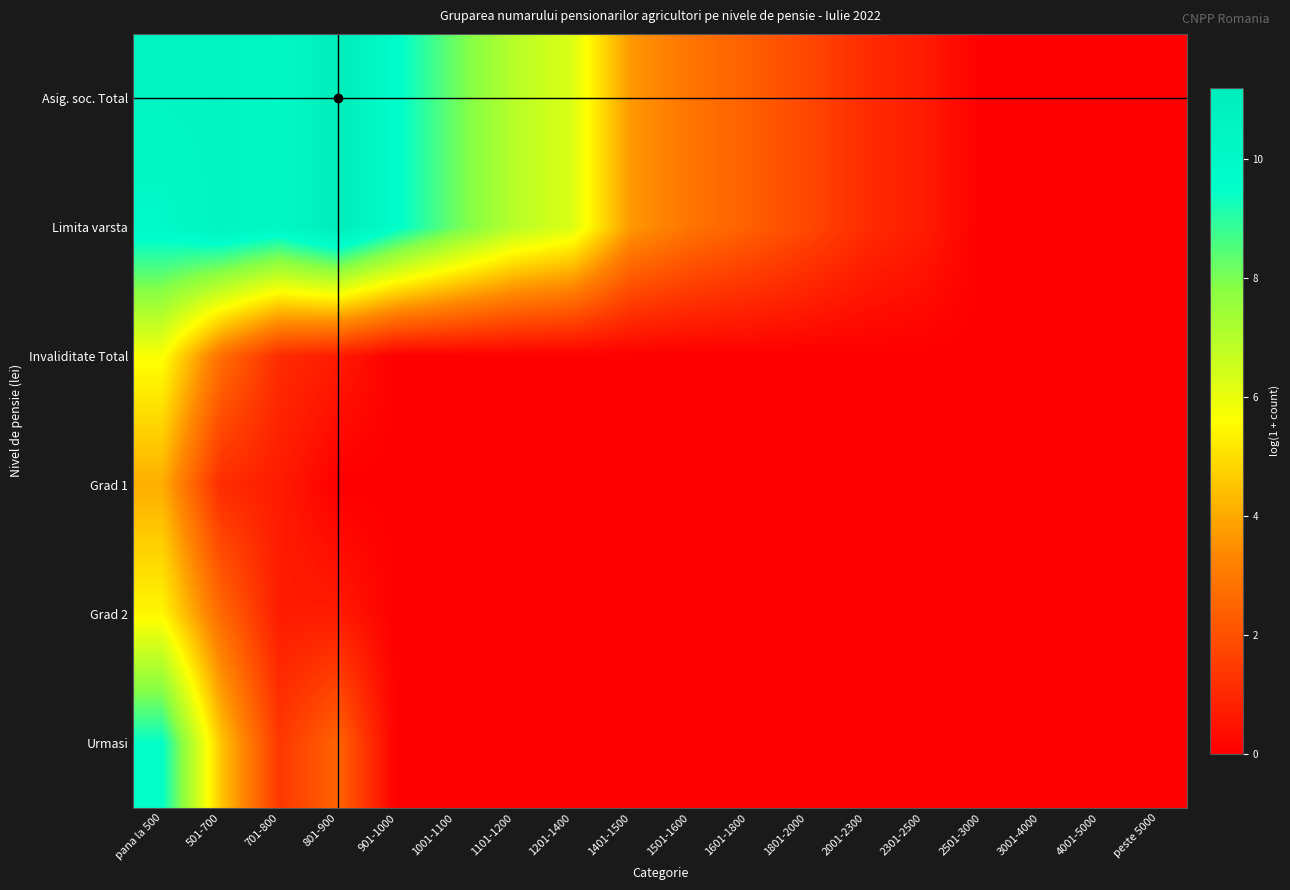

Reading left to right, extract all data points from this chart.

Asig. soc. Total: pana la 500=10.4	501-700=10.5	701-800=10.2	801-900=11.2	901-1000=9.6	1001-1100=8.2	1101-1200=6.9	1201-1400=6.2	1401-1500=3.7	1501-1600=2.9	1601-1800=2.4	1801-2000=1.8	2001-2300=1.1	2301-2500=0.7	2501-3000=0.0	3001-4000=0.0	4001-5000=0.0	peste 5000=0.0
Limita varsta: pana la 500=9.9	501-700=10.5	701-800=10.2	801-900=11.2	901-1000=9.6	1001-1100=8.2	1101-1200=6.9	1201-1400=6.2	1401-1500=3.7	1501-1600=2.9	1601-1800=2.4	1801-2000=1.8	2001-2300=1.1	2301-2500=0.7	2501-3000=0.0	3001-4000=0.0	4001-5000=0.0	peste 5000=0.0
Invaliditate Total: pana la 500=5.7	501-700=2.8	701-800=1.1	801-900=0.7	901-1000=0.0	1001-1100=0.0	1101-1200=0.0	1201-1400=0.0	1401-1500=0.0	1501-1600=0.0	1601-1800=0.0	1801-2000=0.0	2001-2300=0.0	2301-2500=0.0	2501-3000=0.0	3001-4000=0.0	4001-5000=0.0	peste 5000=0.0
Grad 1: pana la 500=4.1	501-700=1.1	701-800=0.7	801-900=0.0	901-1000=0.0	1001-1100=0.0	1101-1200=0.0	1201-1400=0.0	1401-1500=0.0	1501-1600=0.0	1601-1800=0.0	1801-2000=0.0	2001-2300=0.0	2301-2500=0.0	2501-3000=0.0	3001-4000=0.0	4001-5000=0.0	peste 5000=0.0
Grad 2: pana la 500=5.5	501-700=2.6	701-800=0.7	801-900=0.7	901-1000=0.0	1001-1100=0.0	1101-1200=0.0	1201-1400=0.0	1401-1500=0.0	1501-1600=0.0	1601-1800=0.0	1801-2000=0.0	2001-2300=0.0	2301-2500=0.0	2501-3000=0.0	3001-4000=0.0	4001-5000=0.0	peste 5000=0.0
Urmasi: pana la 500=9.5	501-700=4.6	701-800=1.4	801-900=2.5	901-1000=0.0	1001-1100=0.0	1101-1200=0.0	1201-1400=0.0	1401-1500=0.0	1501-1600=0.0	1601-1800=0.0	1801-2000=0.0	2001-2300=0.0	2301-2500=0.0	2501-3000=0.0	3001-4000=0.0	4001-5000=0.0	peste 5000=0.0